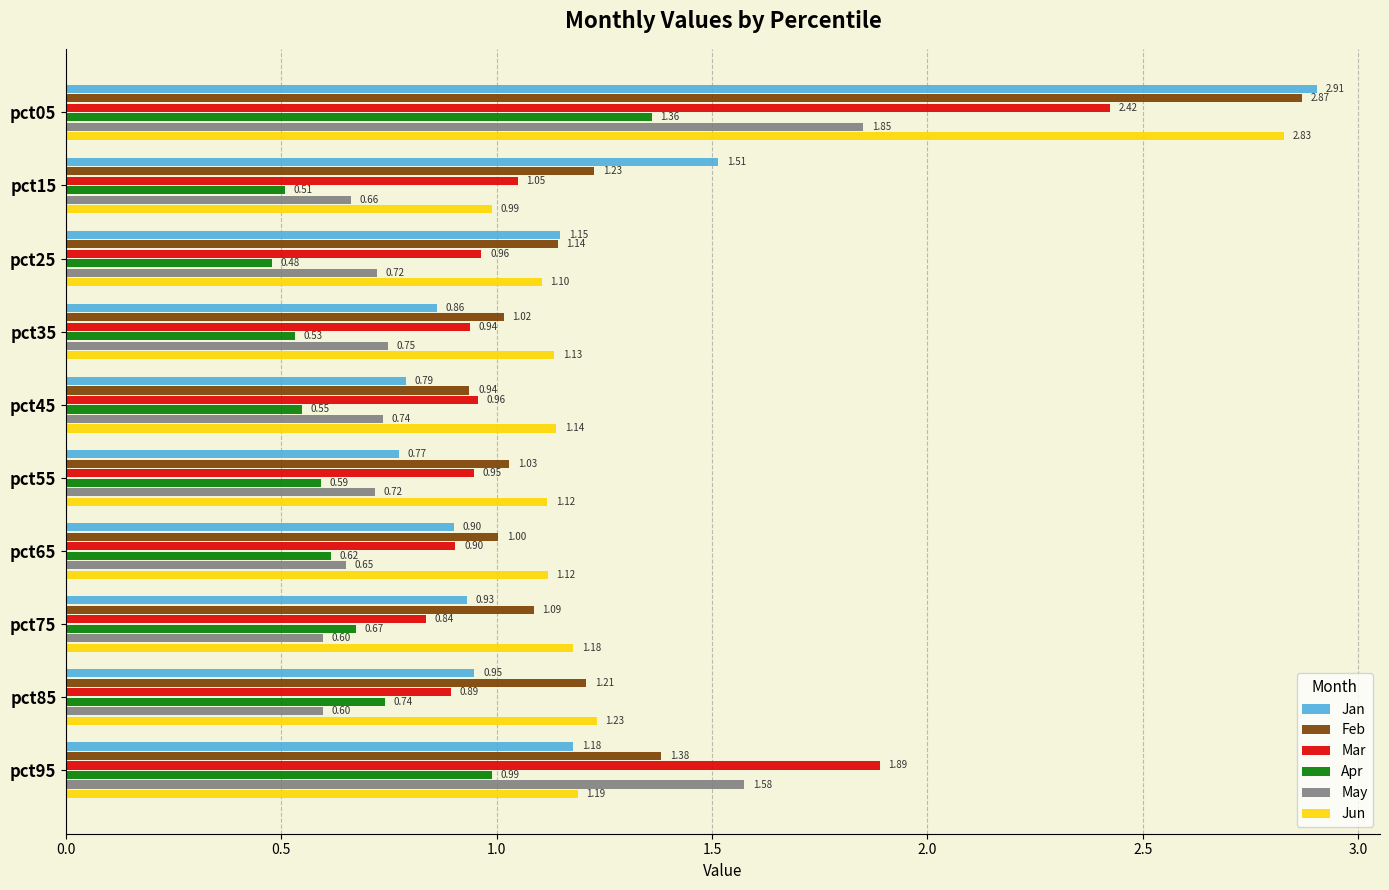

Where is Jan nearest to the value 1?

pct85